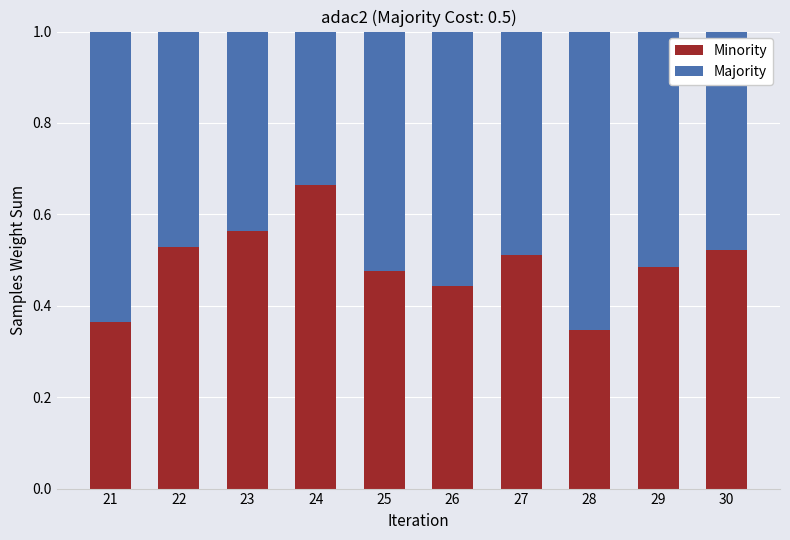

Is it true that Minority equals 0.7 at 29?

False